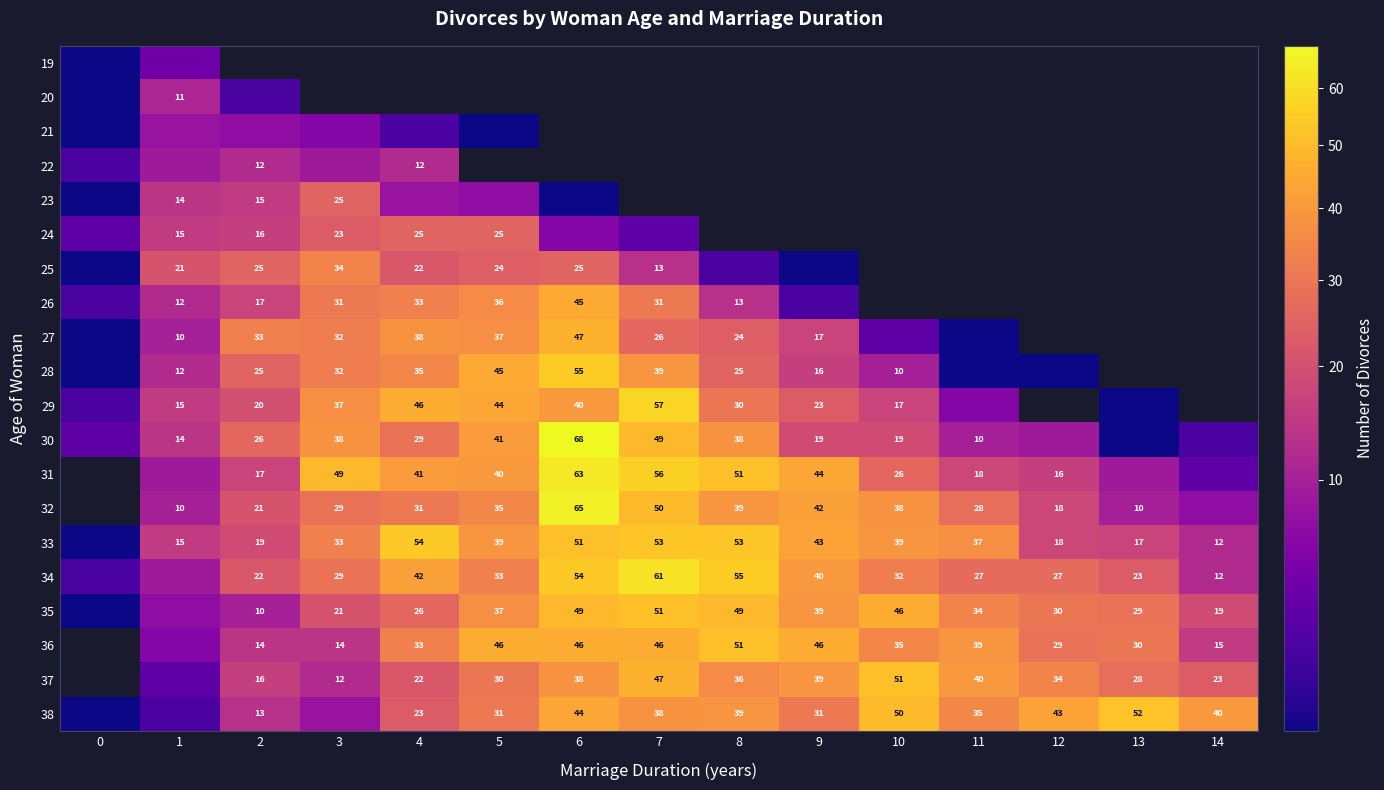

What is the total value across all series at 13?

200